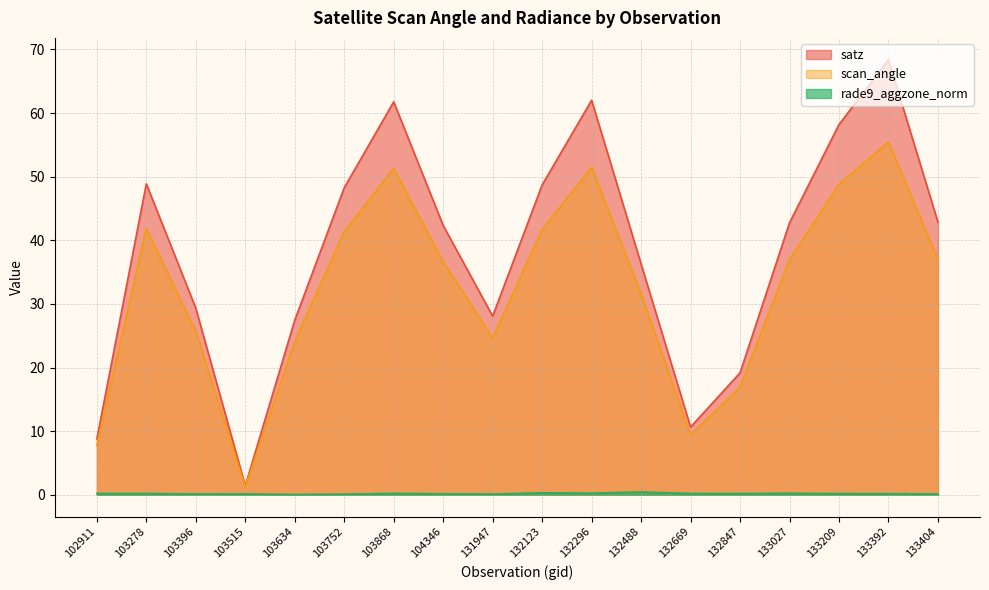

What is the sum of all rade9_aggzone_norm values?

3.5